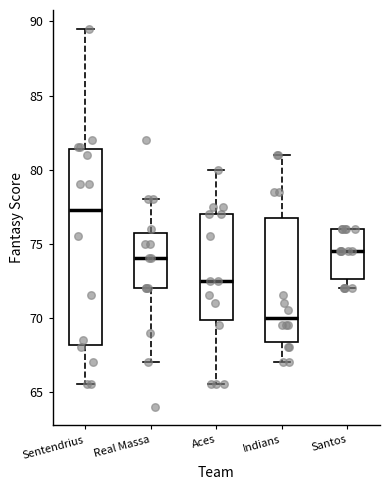

Where does the lower whisker of the box for Santos end on the y-axis? The values are not printed on the chart, so give them approximately, as read against the axis.

72.0